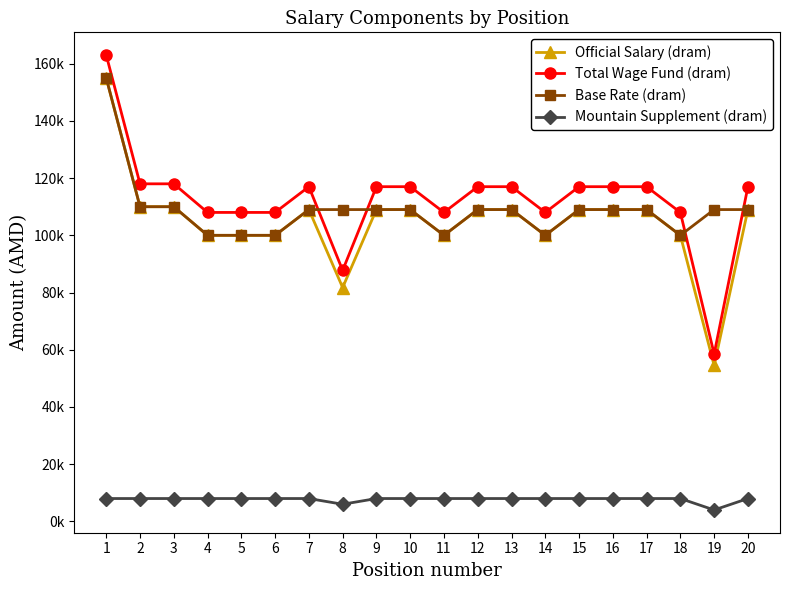

Reading left to right, extract all data points from this chart.

Official Salary (dram): 1=155000	2=110000	3=110000	4=100000	5=100000	6=100000	7=109000	8=81750	9=109000	10=109000	11=100000	12=109000	13=109000	14=100000	15=109000	16=109000	17=109000	18=100000	19=54500	20=109000
Total Wage Fund (dram): 1=163000	2=118000	3=118000	4=108000	5=108000	6=108000	7=117000	8=87750	9=117000	10=117000	11=108000	12=117000	13=117000	14=108000	15=117000	16=117000	17=117000	18=108000	19=58500	20=117000
Base Rate (dram): 1=155000	2=110000	3=110000	4=100000	5=100000	6=100000	7=109000	8=109000	9=109000	10=109000	11=100000	12=109000	13=109000	14=100000	15=109000	16=109000	17=109000	18=100000	19=109000	20=109000
Mountain Supplement (dram): 1=8000	2=8000	3=8000	4=8000	5=8000	6=8000	7=8000	8=6000	9=8000	10=8000	11=8000	12=8000	13=8000	14=8000	15=8000	16=8000	17=8000	18=8000	19=4000	20=8000